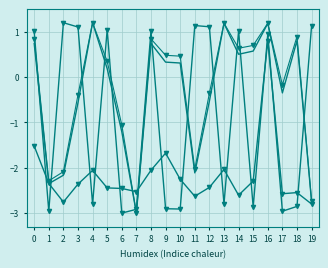

Is this an area chart (filled region under the line)?

No